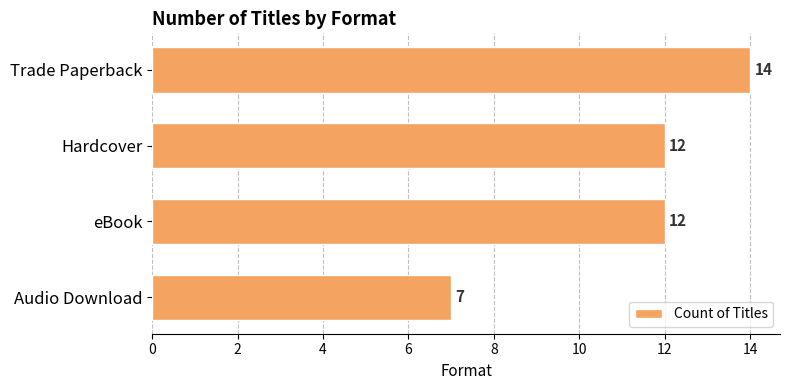

Reading bottom to top, extract all data points from this chart.

Audio Download=7	eBook=12	Hardcover=12	Trade Paperback=14